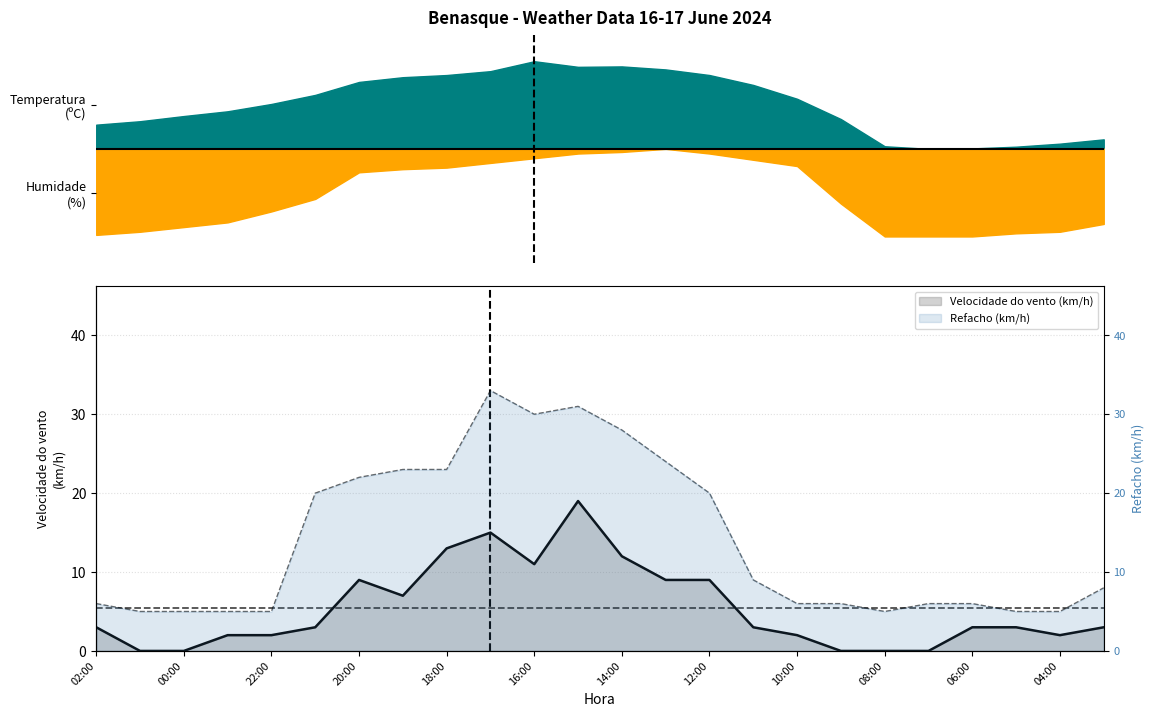

At which category is the sum across all series the highest?

15:00